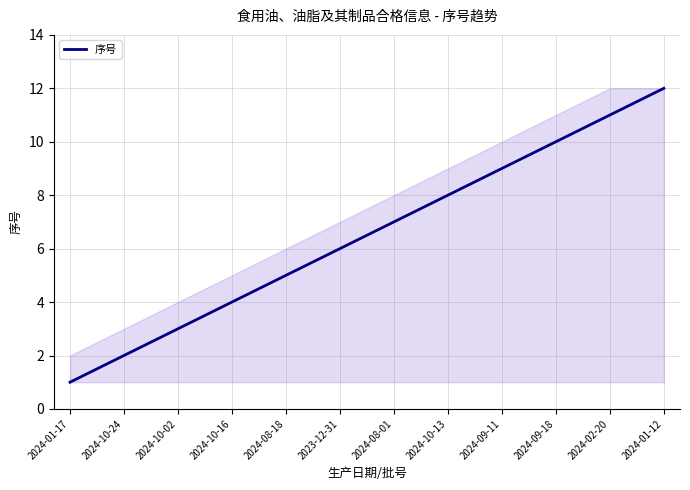

Rank the categories by value from highest to lowest.

2024-01-12, 2024-02-20, 2024-09-18, 2024-09-11, 2024-10-13, 2024-08-01, 2023-12-31, 2024-08-18, 2024-10-16, 2024-10-02, 2024-10-24, 2024-01-17